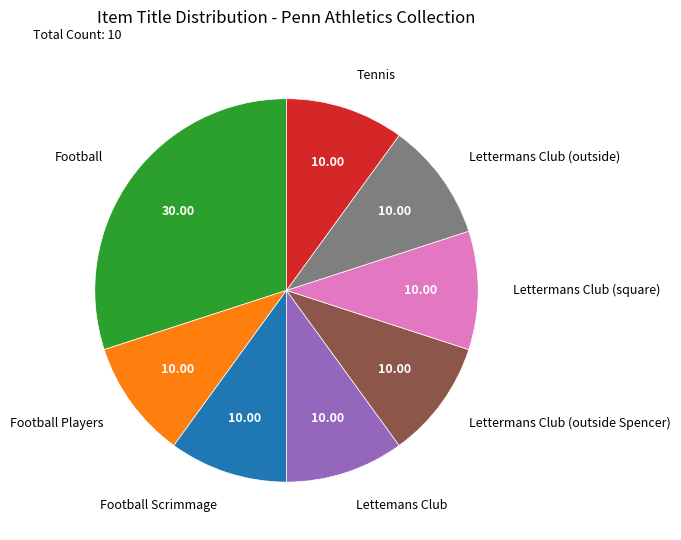

Which category has the biggest portion of the pie?

Football